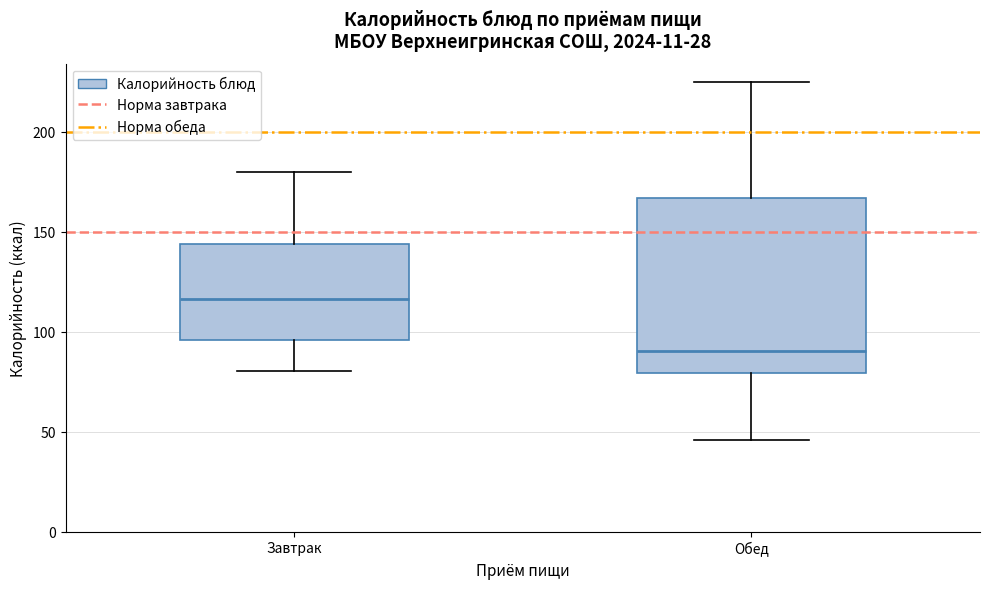

Which box is the tallest, from its lower edge to its upper edge?

Обед